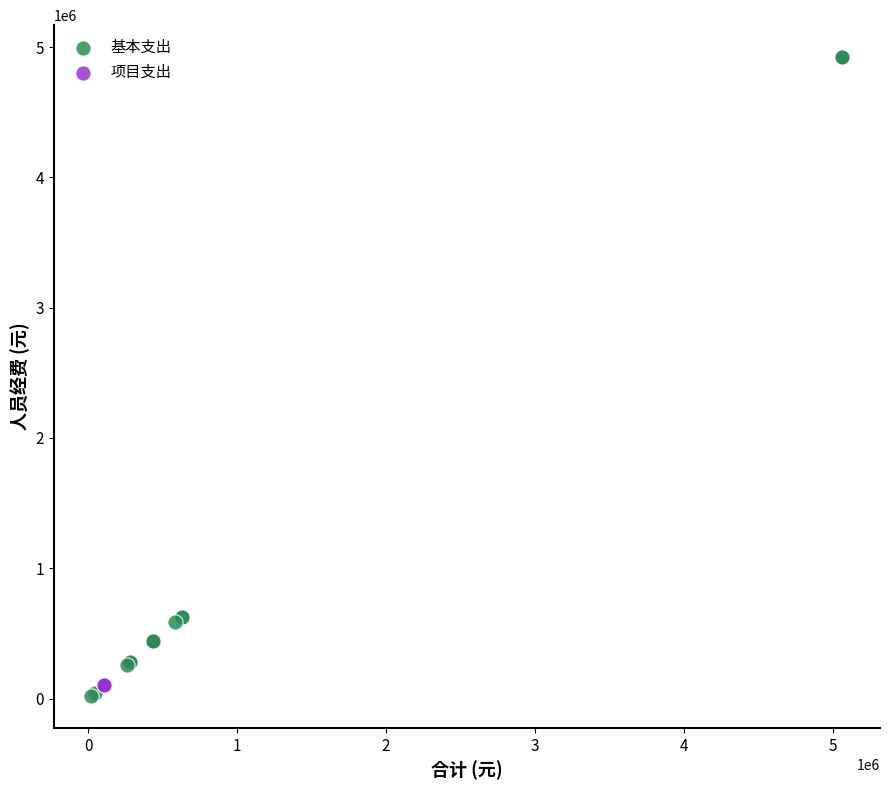

Which series contains the highest Y value?

基本支出